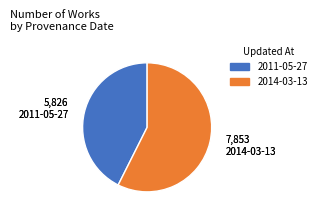

What is the ratio of the value at 2014-03-13 to the value at 2011-05-27?

1.3